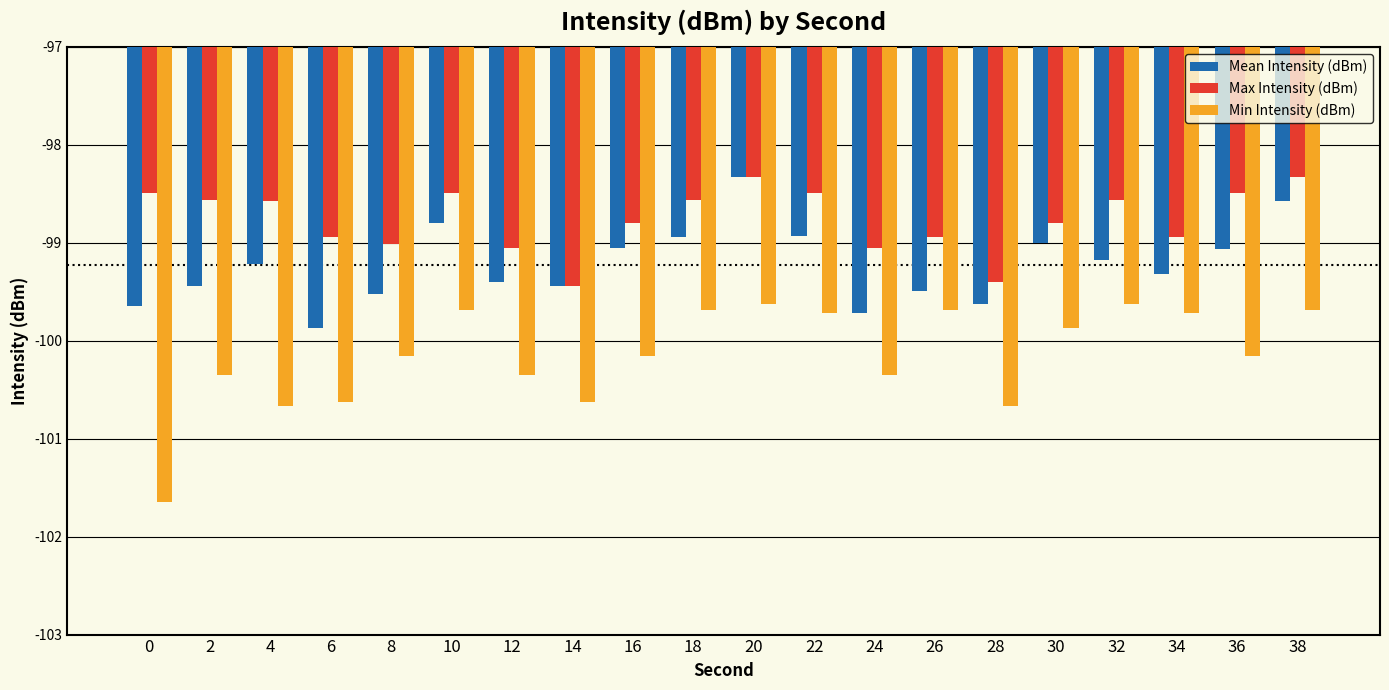

Which series changed the most between 6 and 34?

Min Intensity (dBm)